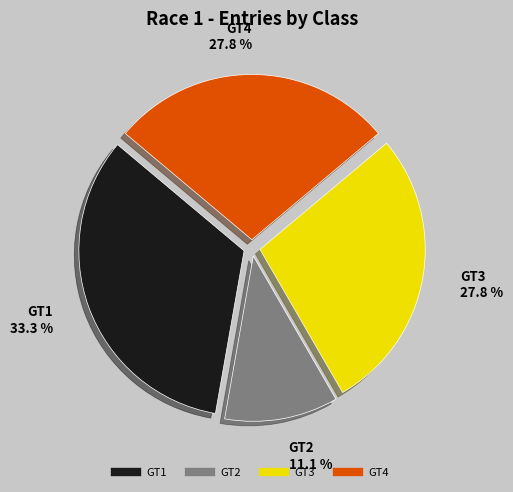

What is the ratio of the value at GT3 to the value at GT1?

0.8